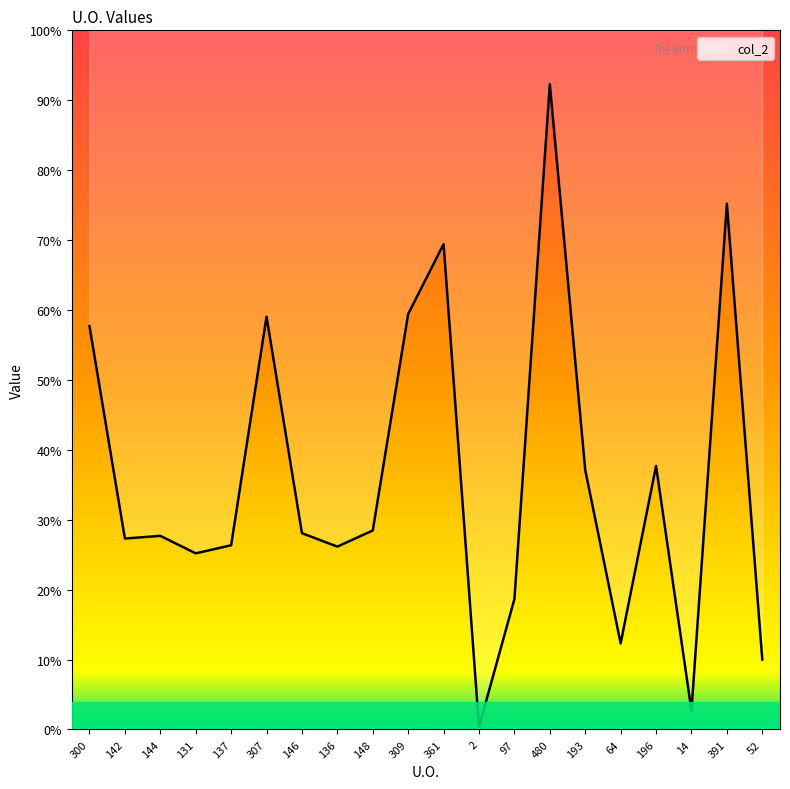

How many categories are shown in the chart?

20